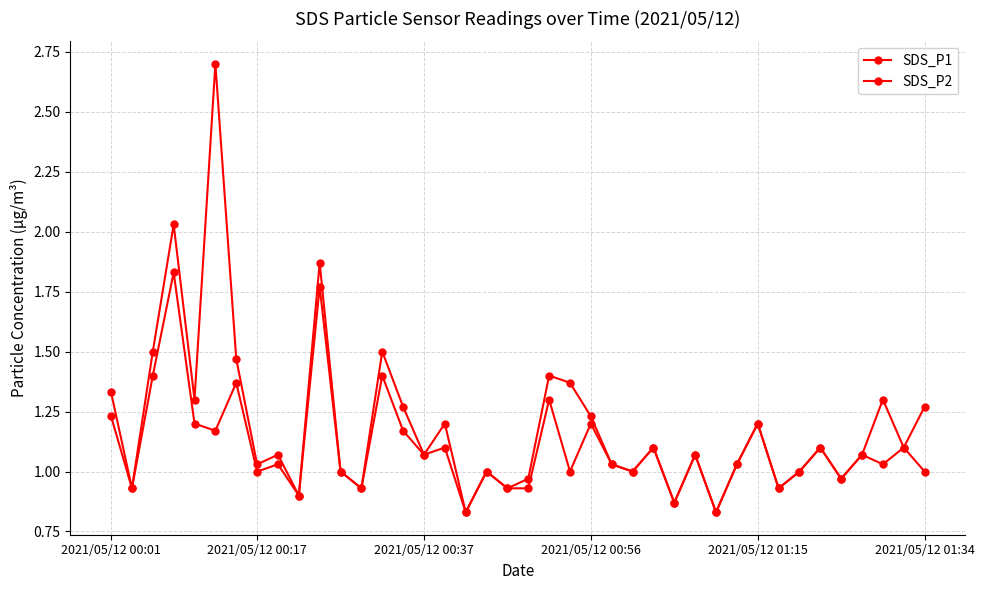

What is the average value of the SDS_P2 series?

1.1